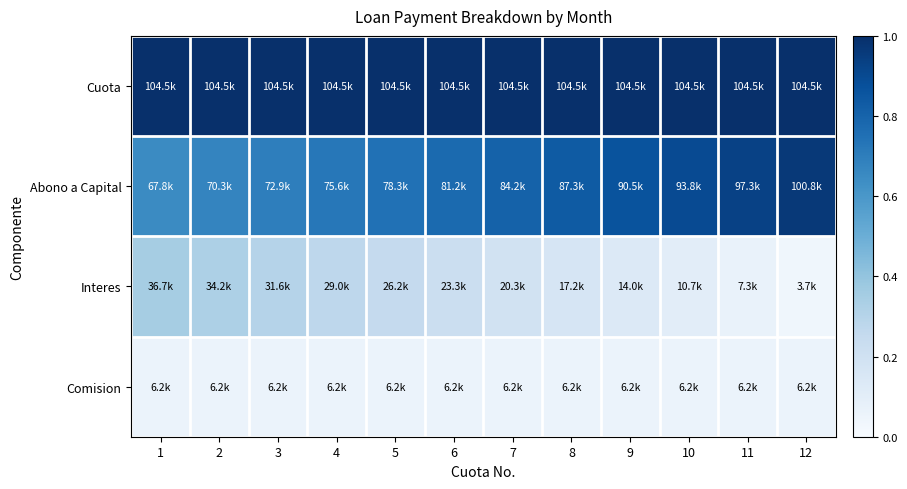

Rank the series by their average value, from lowest to highest.

Comision, Interes, Abono a Capital, Cuota